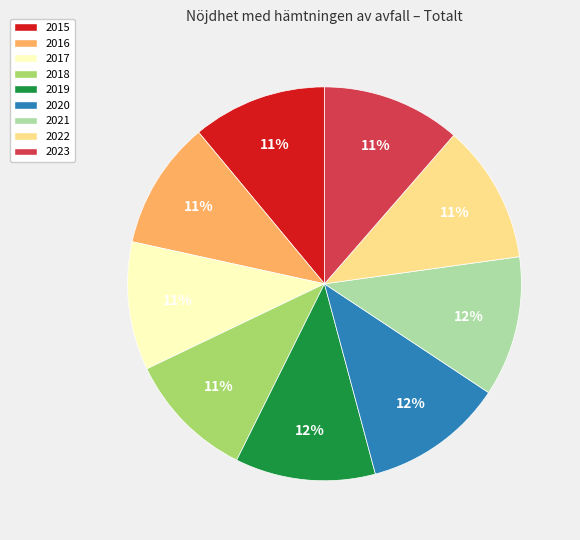

How many segments does this pie chart have?

9